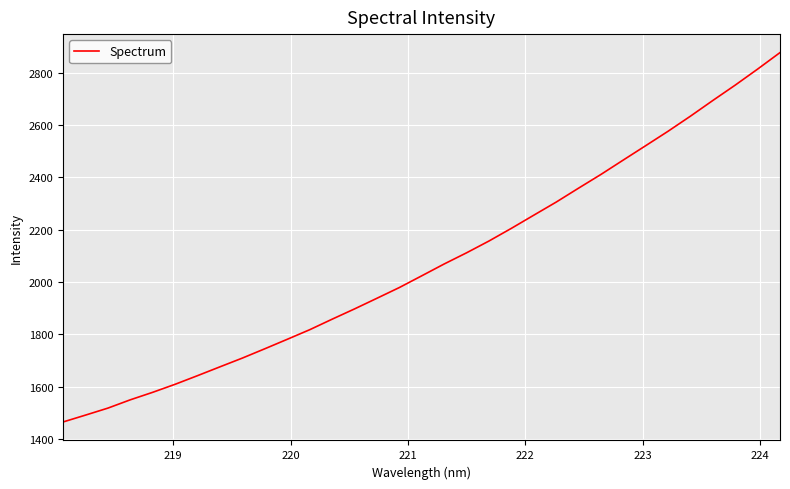

What is the maximum value shown in the chart?

2876.4